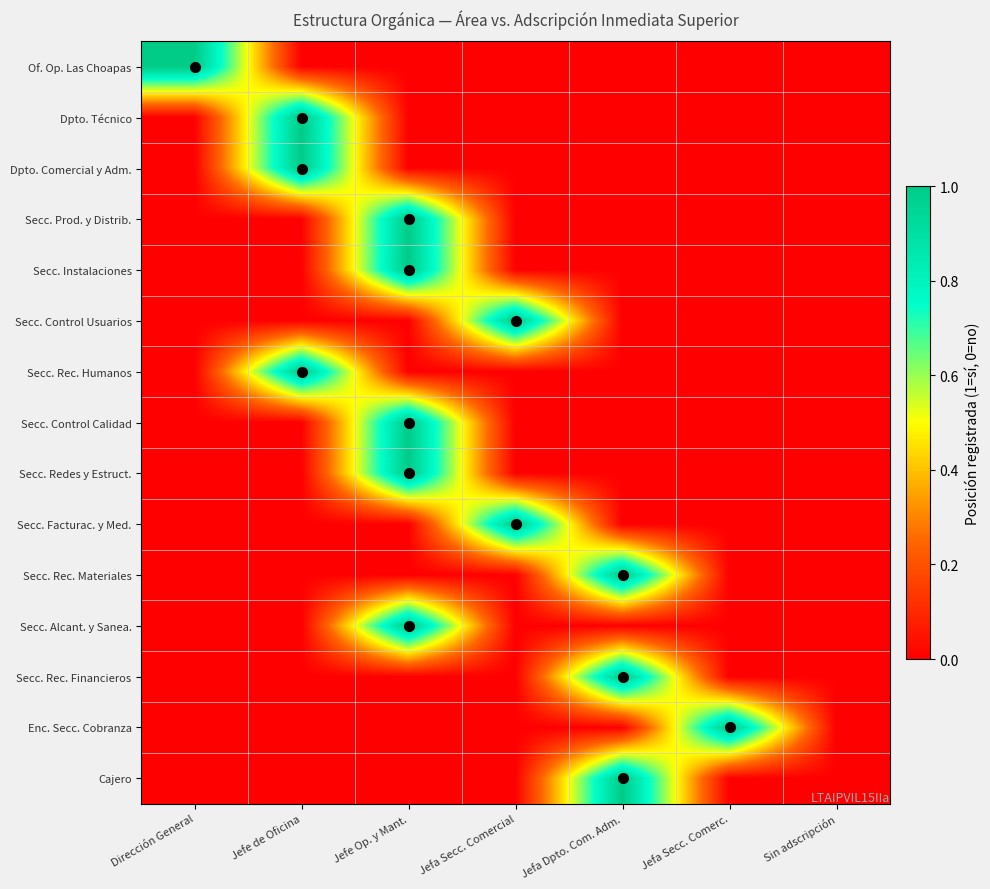

At which category is the sum across all series the highest?

Jefe Op. y Mant.